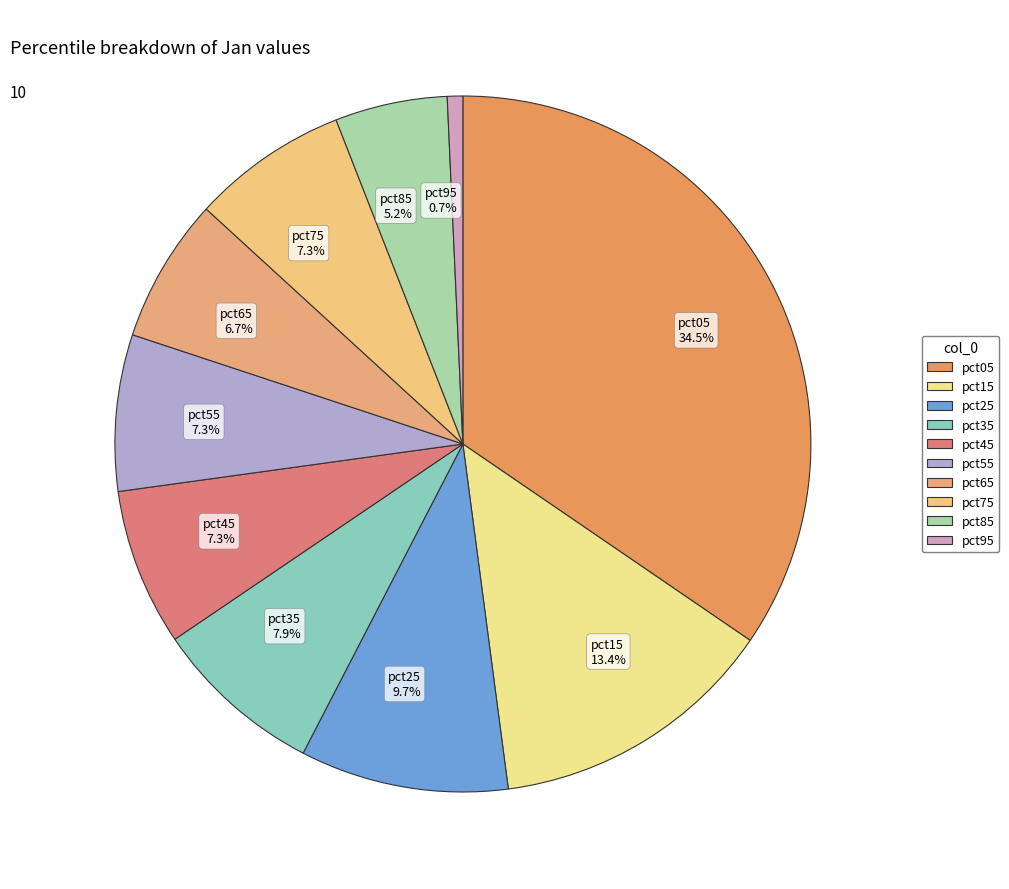

What is the total percentage of pct25 9.7% and pct85 5.2%?

14.9%